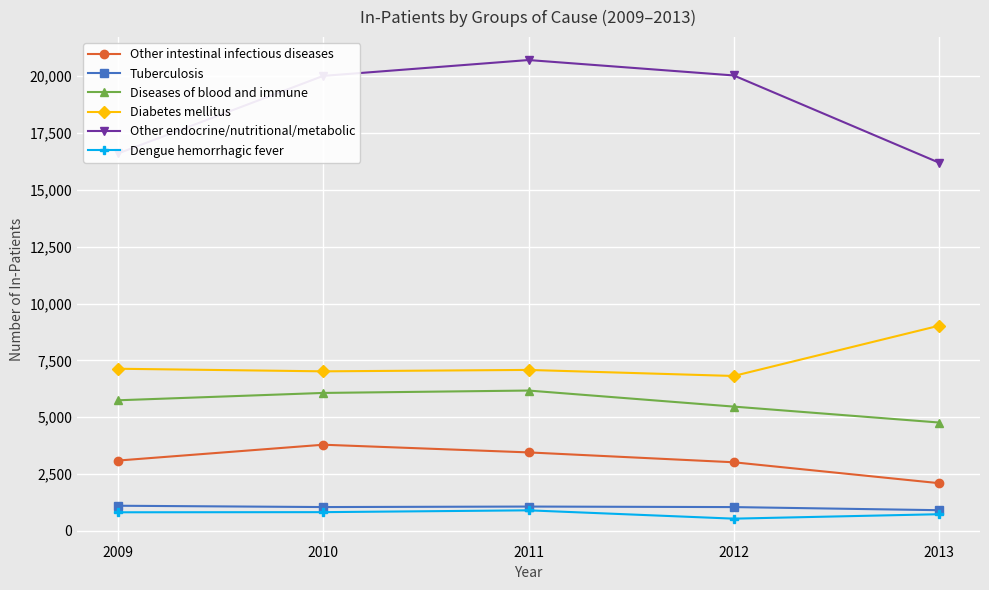

What is the difference between the second highest and minimum values in the Other intestinal infectious diseases series?

1353